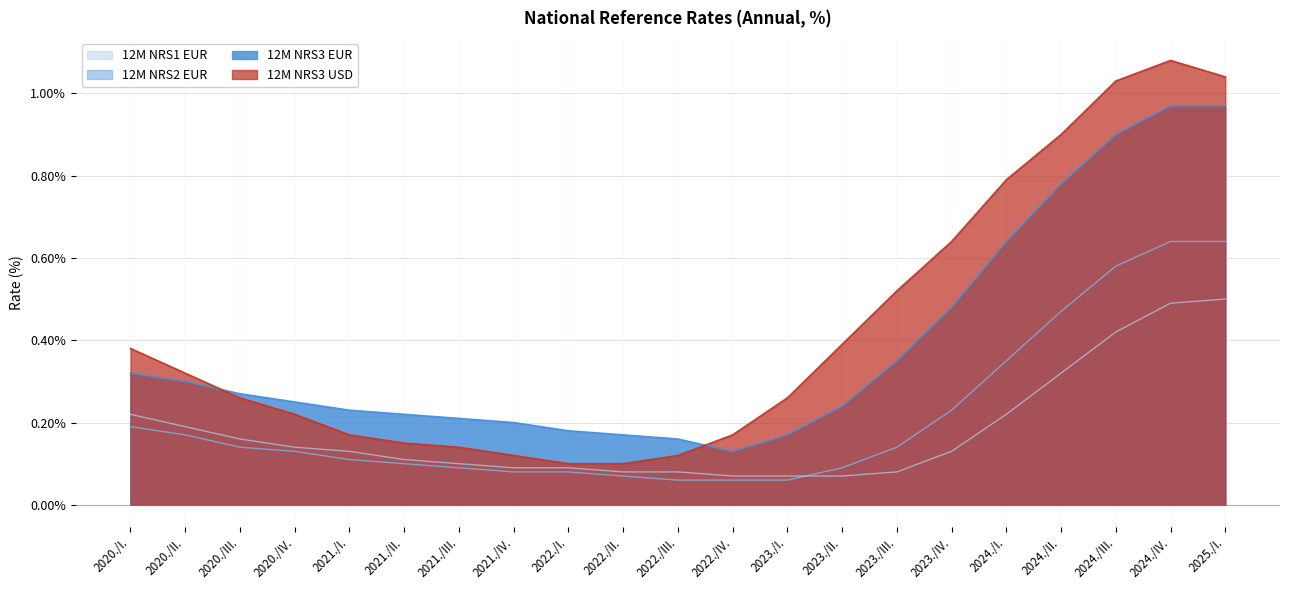

Reading left to right, extract all data points from this chart.

12M NRS3 EUR: 0.3	0.3	0.3	0.2	0.2	0.2	0.2	0.2	0.2	0.2	0.2	0.1	0.2	0.2	0.3	0.5	0.6	0.8	0.9	1.0	1.0
12M NRS2 EUR: 0.2	0.2	0.1	0.1	0.1	0.1	0.1	0.1	0.1	0.1	0.1	0.1	0.1	0.1	0.1	0.2	0.3	0.5	0.6	0.6	0.6
12M NRS1 EUR: 0.2	0.2	0.2	0.1	0.1	0.1	0.1	0.1	0.1	0.1	0.1	0.1	0.1	0.1	0.1	0.1	0.2	0.3	0.4	0.5	0.5
12M NRS3 USD: 0.4	0.3	0.3	0.2	0.2	0.1	0.1	0.1	0.1	0.1	0.1	0.2	0.3	0.4	0.5	0.6	0.8	0.9	1.0	1.1	1.0